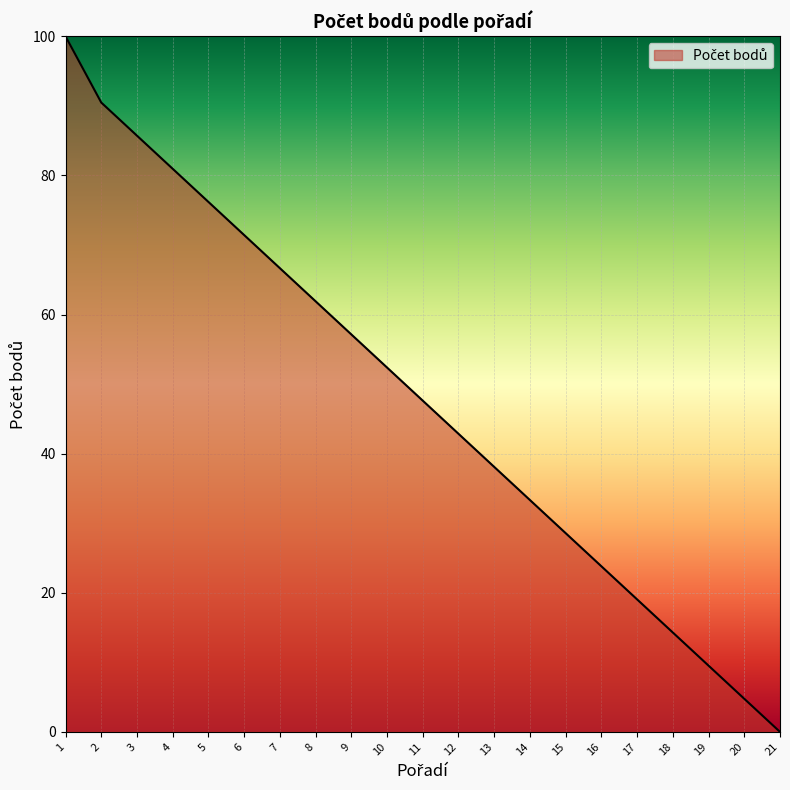

What is the difference between the second highest and minimum values?

90.5